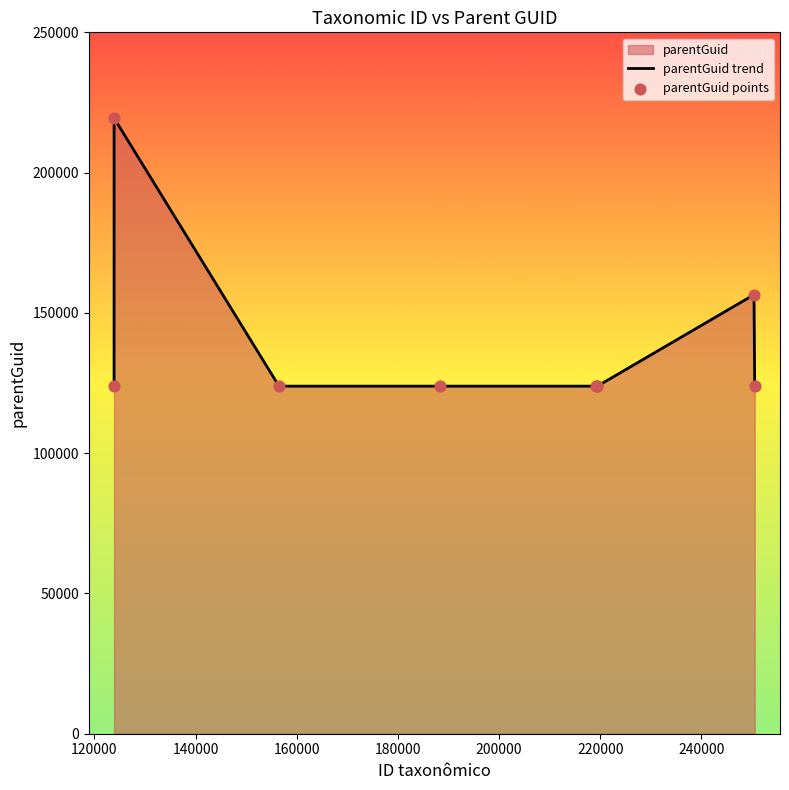

At how many categories does at least one series exceed 143015?

2